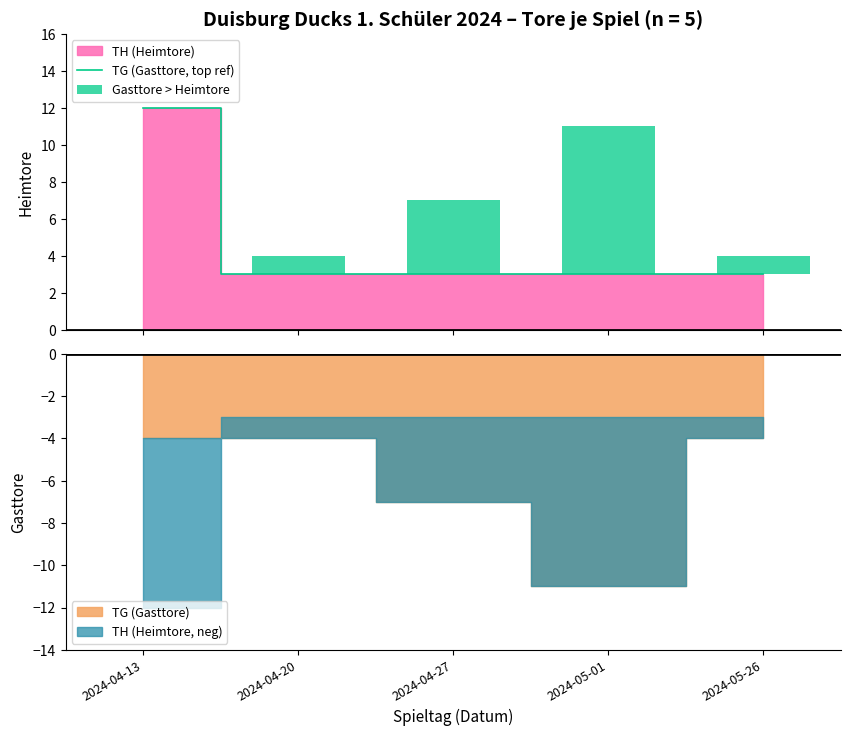

What is the difference between the maximum and second lowest values in the TG (Gasttore, top ref) series?

9